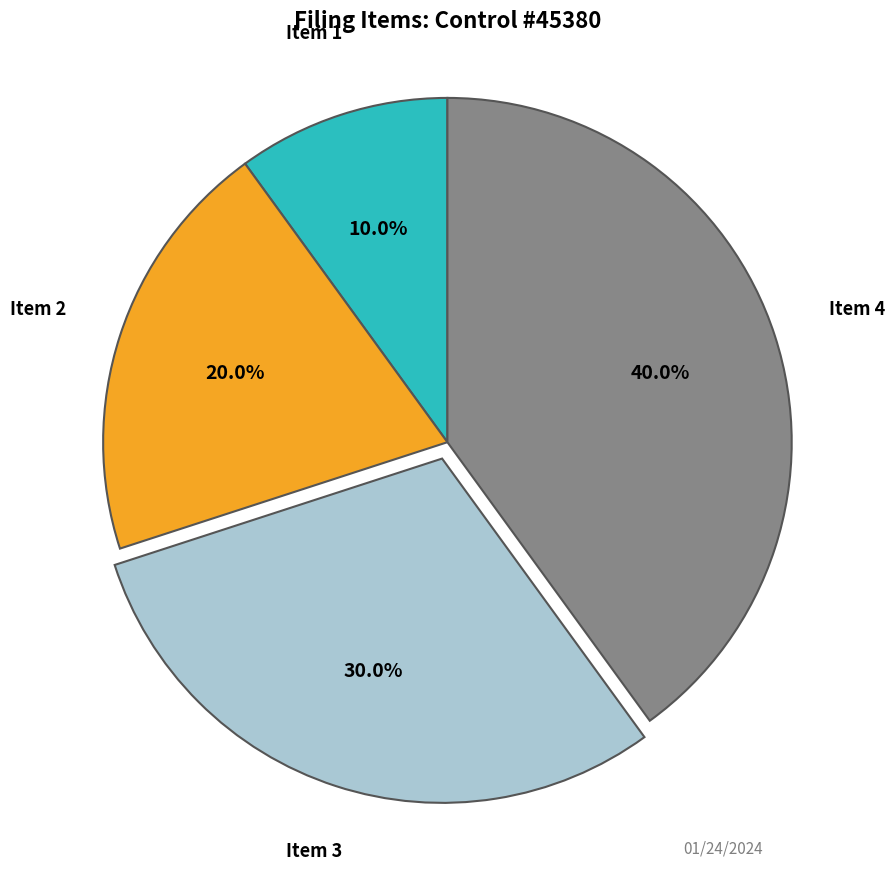

Does any single category account for the majority?

No